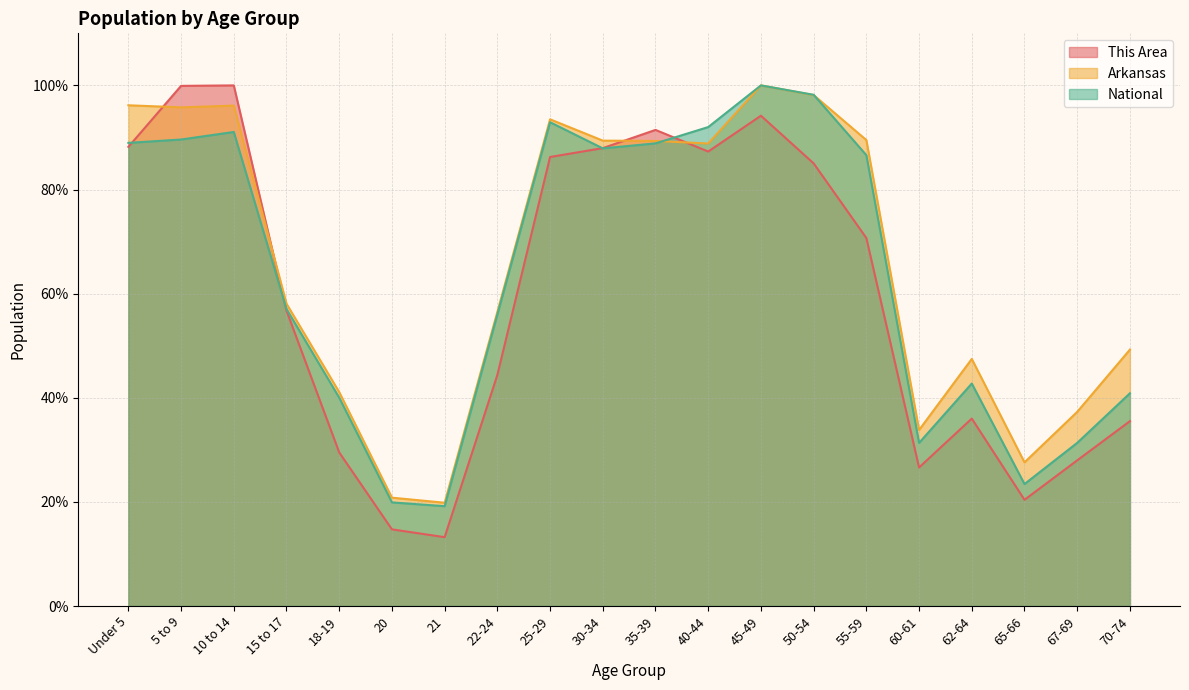

What is the difference between the highest and lowest values at 21?

6.6